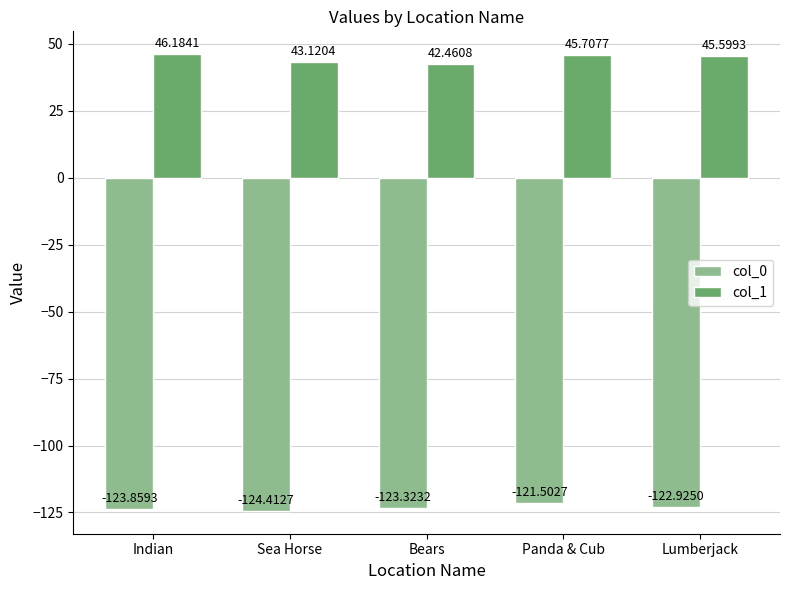

Between Panda & Cub and Lumberjack, which series saw the biggest shift?

col_0